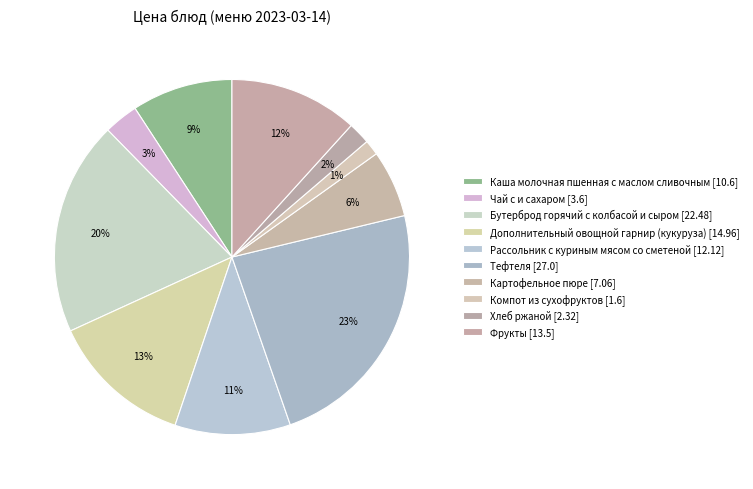

Which category has the smallest portion of the pie?

Компот из сухофруктов